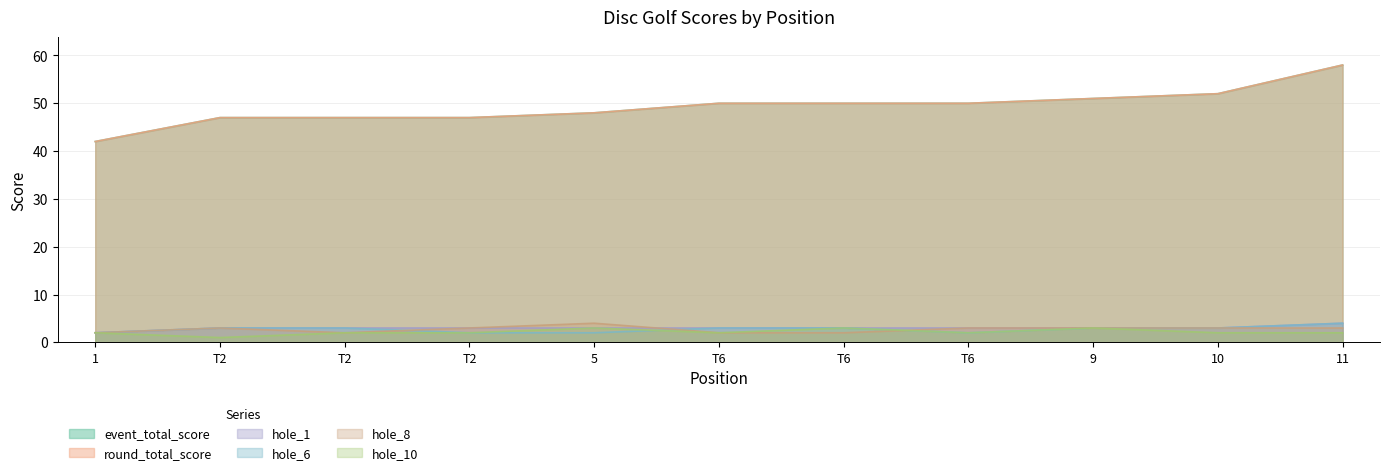

What is the difference between the hole_6 values at 11 and 10?

1